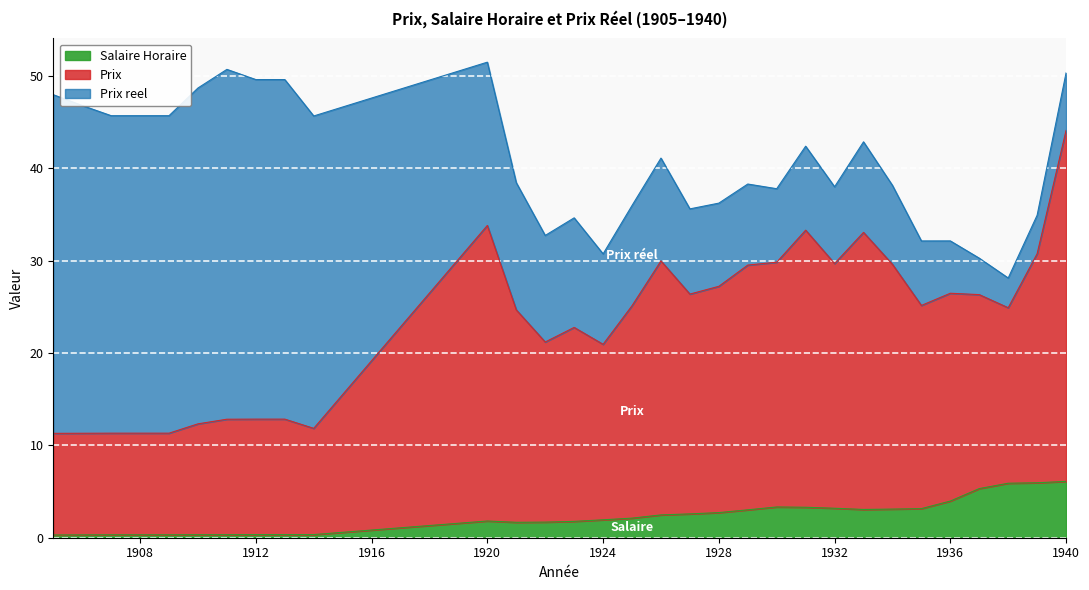

True or false: Salaire Horaire and Prix intersect in this chart.

False